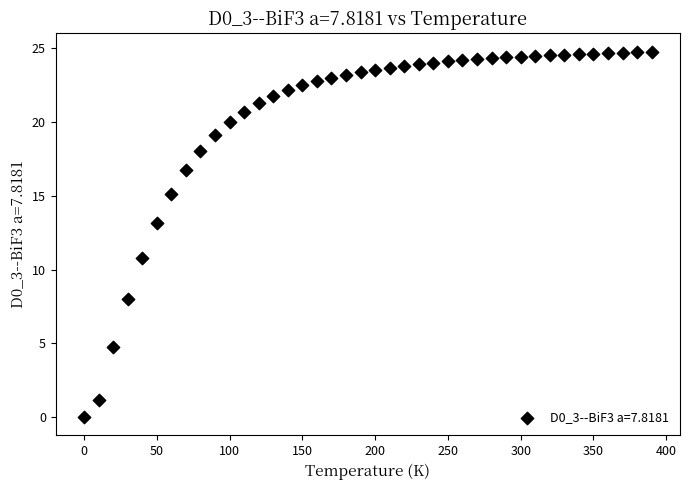

What is the range of Y values (max minus min)?

24.8